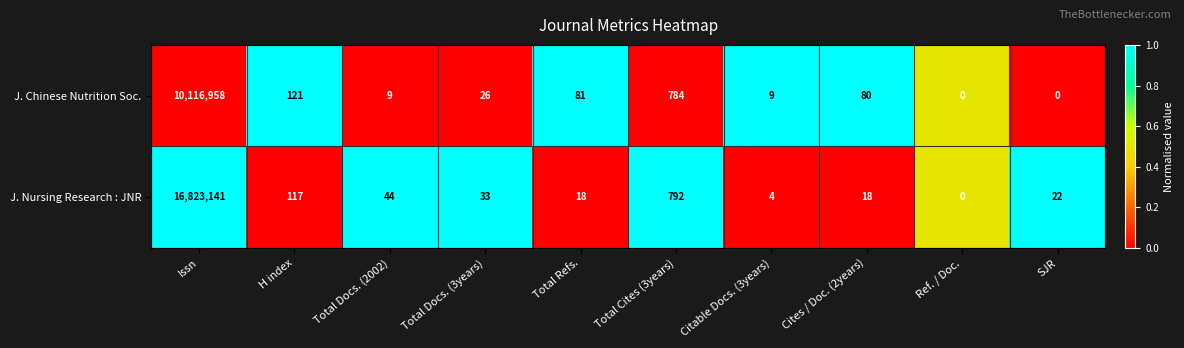

Between Total Docs. (2002) and Total Docs. (3years), which series saw the biggest shift?

J. Chinese Nutrition Soc.